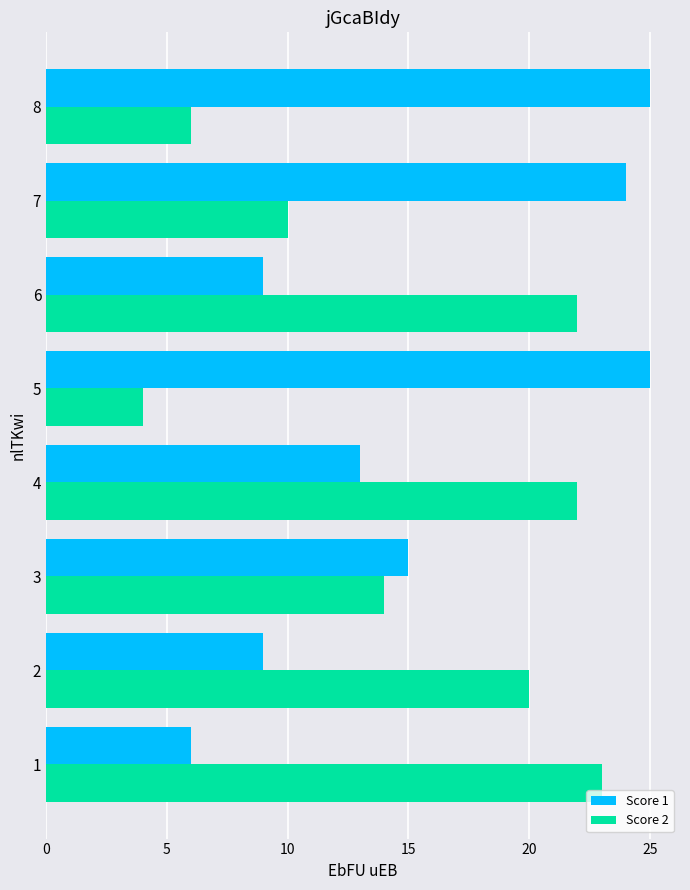

Which label corresponds to the smallest value in the chart?

5